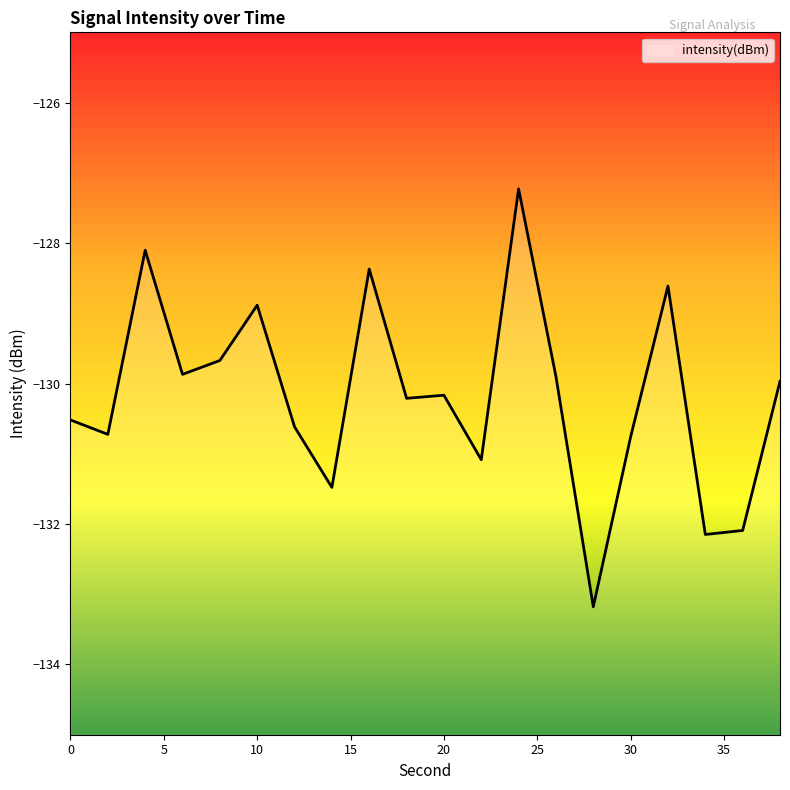

What is the difference between the values at 6 and 16?

1.5